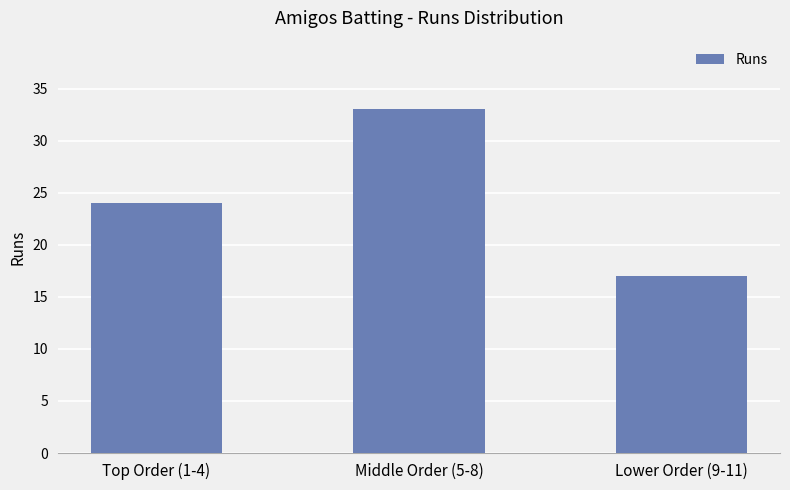

What is the sum of all values?

74